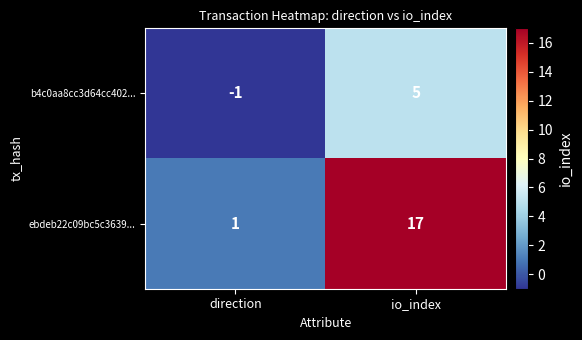

Which category has the lowest value across all series?

direction